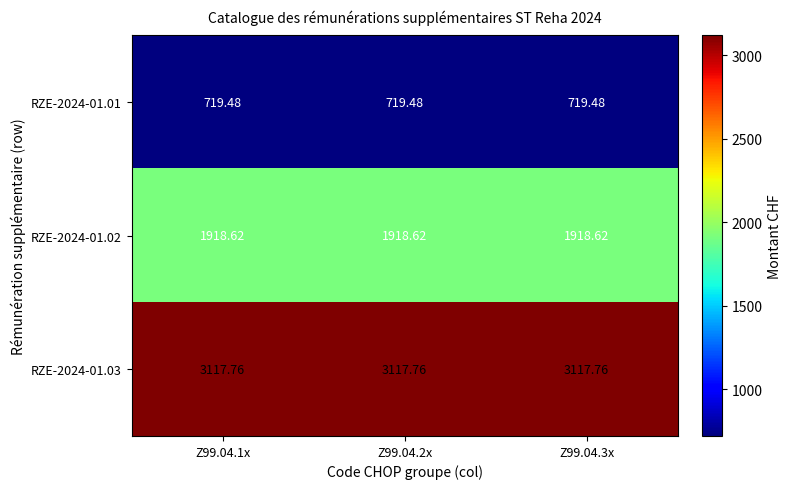

What is the total value across all series at Z99.04.1x?

5755.9